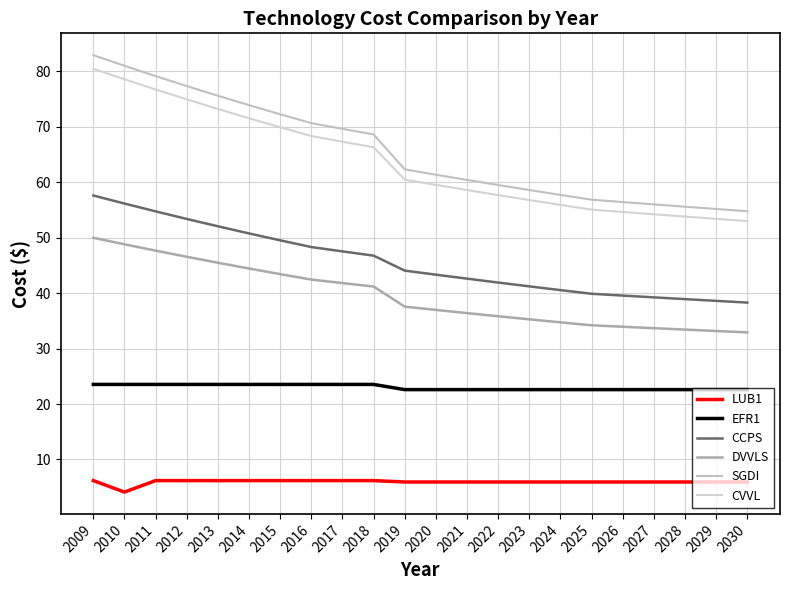

Where is CCPS nearest to the value 47?

2018